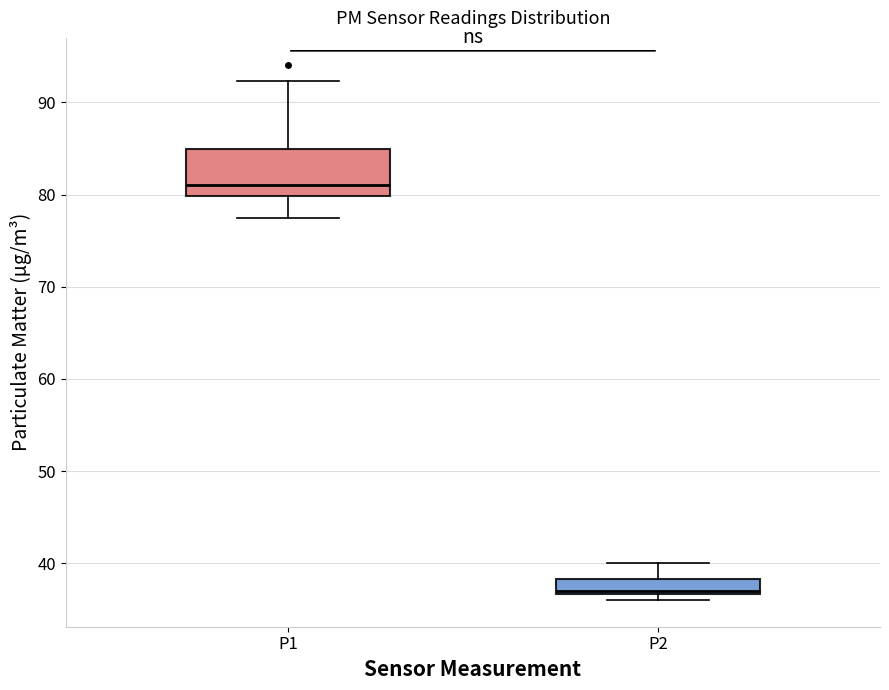

Which box has the lowest median line?

P2